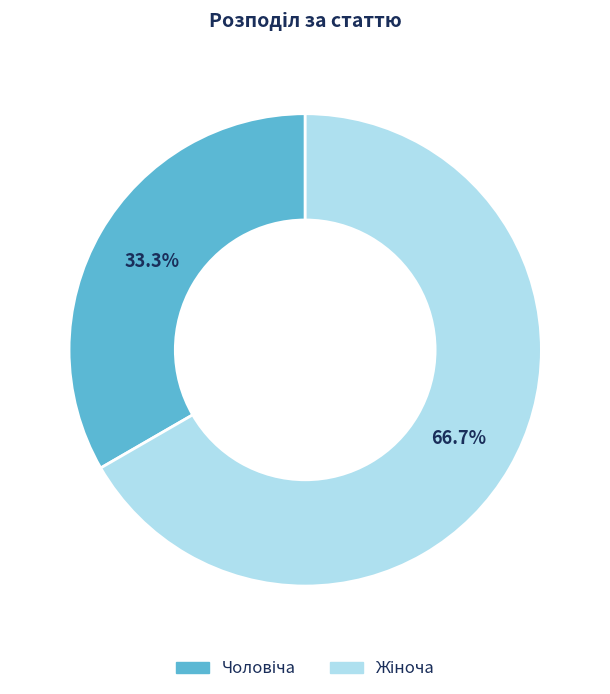

Does any single category account for the majority?

Yes